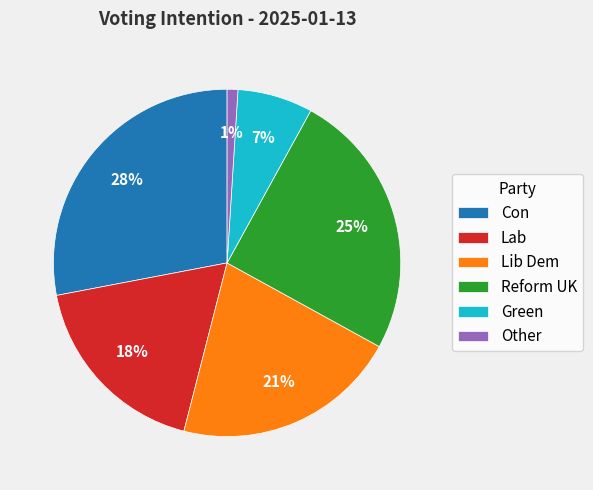

Which slice is the smallest?

Other